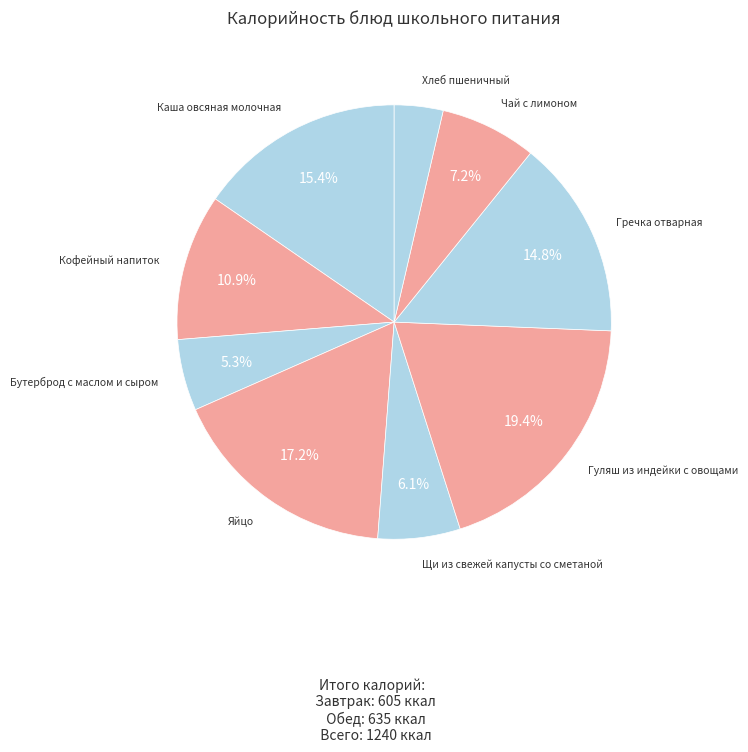

To the nearest percent, what is the average slice percentage?

11%